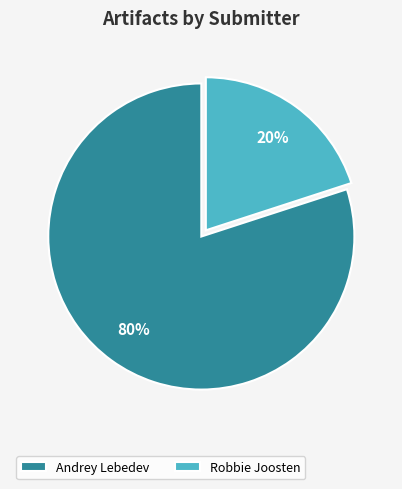

Does Andrey Lebedev represent more than half of the total?

Yes